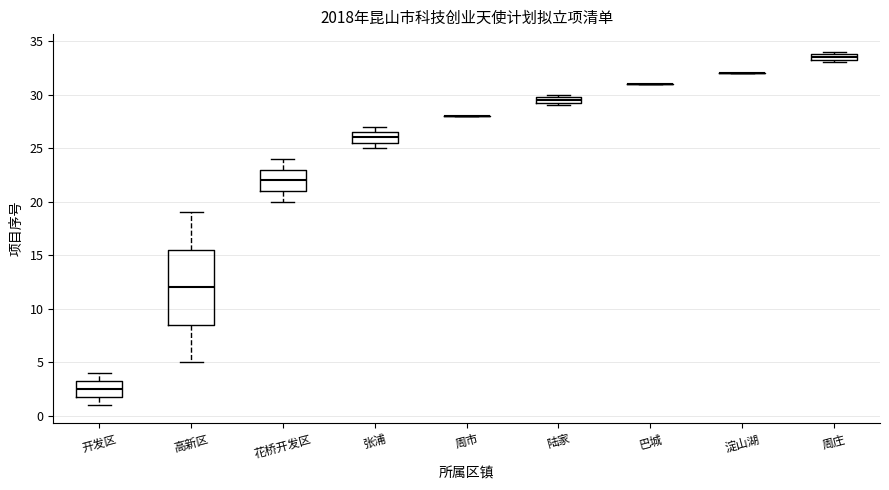

Where does the upper whisker of the box for 花桥开发区 end on the y-axis? The values are not printed on the chart, so give them approximately, as read against the axis.

24.0